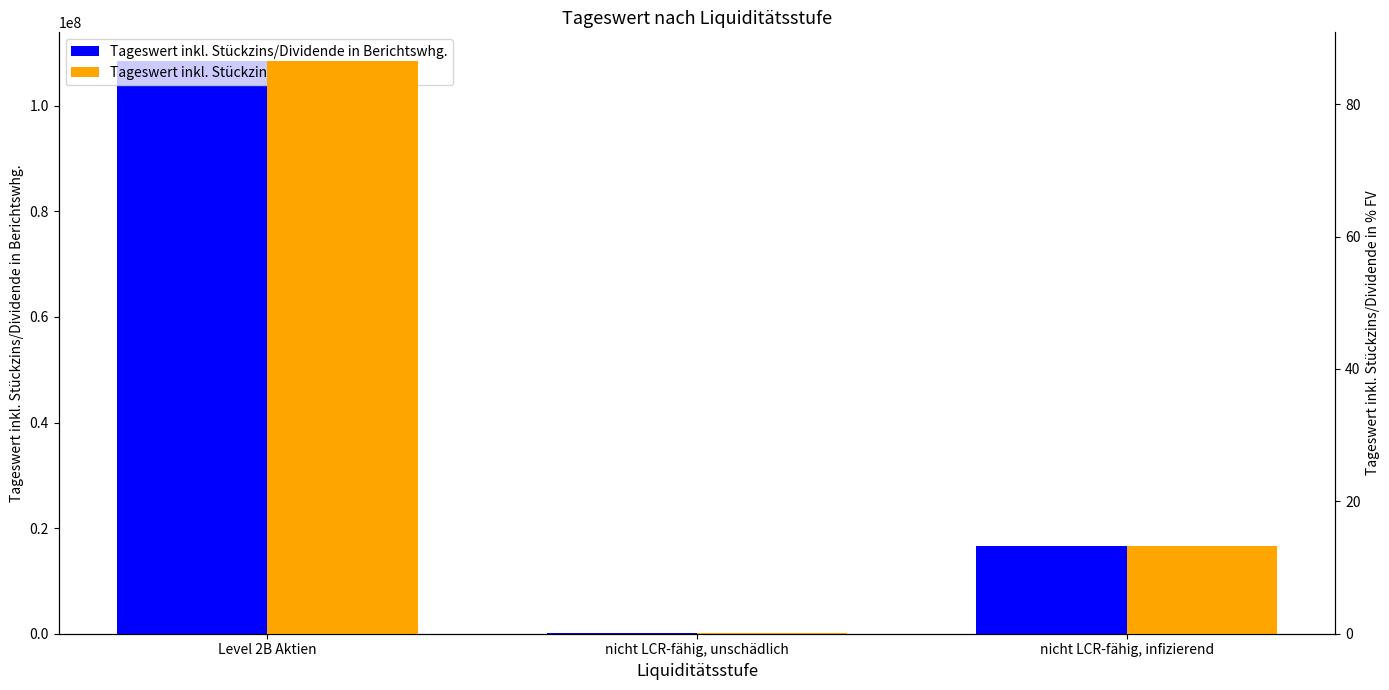

What is the maximum value for Tageswert inkl. Stückzins/Dividende in Berichtswhg.?

108489719.6